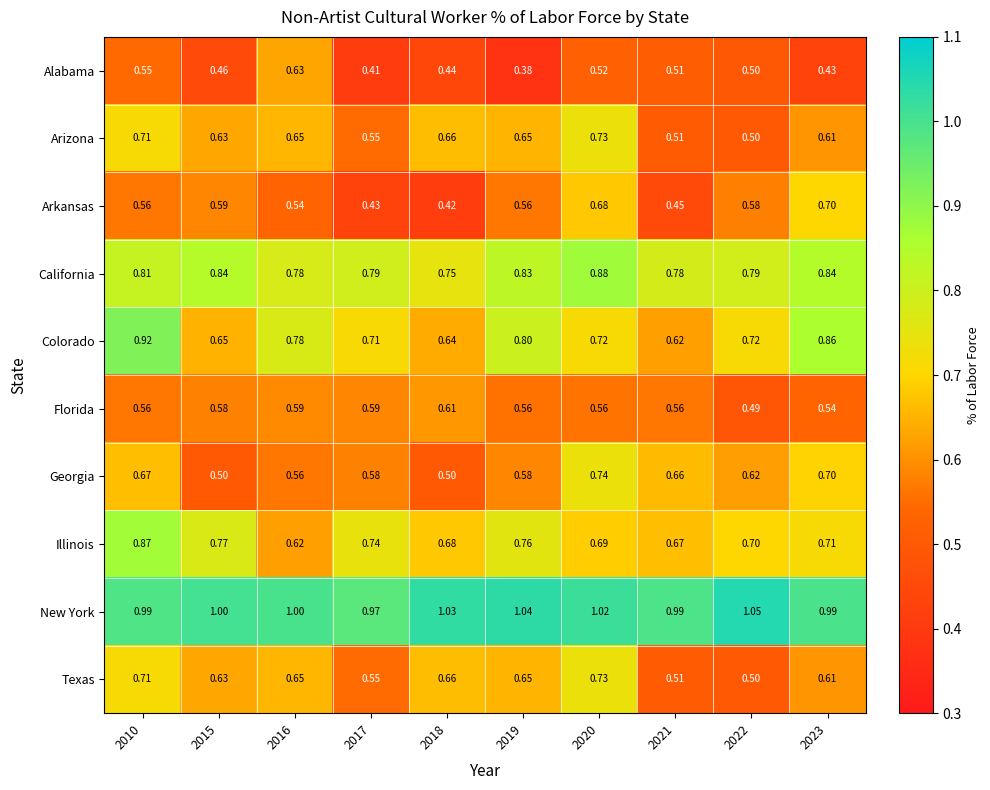

Is the value of Georgia at 2021 greater than the value of Illinois at 2010?

No